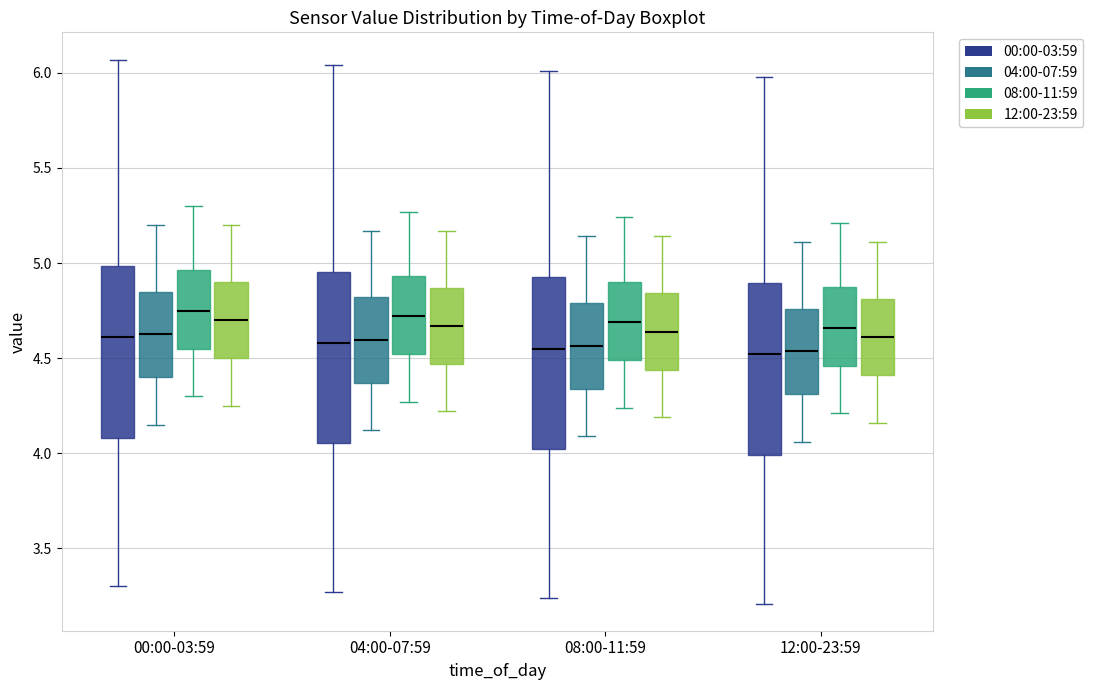

Reading left to right, read every box against the y-axis: the position of its median line, the range the box covers, and the ends of its whiskers. The values are not printed on the chart, so give them approximately, as read against the axis.

00:00-03:59 (00:00-03:59): median 4.60, box 4.10 to 5.00, whiskers 3.30 to 6.05
00:00-03:59 (04:00-07:59): median 4.65, box 4.40 to 4.85, whiskers 4.15 to 5.20
00:00-03:59 (08:00-11:59): median 4.75, box 4.55 to 4.95, whiskers 4.30 to 5.30
00:00-03:59 (12:00-23:59): median 4.70, box 4.50 to 4.90, whiskers 4.25 to 5.20
04:00-07:59 (00:00-03:59): median 4.60, box 4.05 to 4.95, whiskers 3.25 to 6.05
04:00-07:59 (04:00-07:59): median 4.60, box 4.35 to 4.80, whiskers 4.10 to 5.15
04:00-07:59 (08:00-11:59): median 4.70, box 4.50 to 4.95, whiskers 4.25 to 5.25
04:00-07:59 (12:00-23:59): median 4.65, box 4.45 to 4.85, whiskers 4.20 to 5.15
08:00-11:59 (00:00-03:59): median 4.55, box 4.00 to 4.95, whiskers 3.25 to 6.00
08:00-11:59 (04:00-07:59): median 4.55, box 4.35 to 4.80, whiskers 4.10 to 5.15
08:00-11:59 (08:00-11:59): median 4.70, box 4.50 to 4.90, whiskers 4.25 to 5.25
08:00-11:59 (12:00-23:59): median 4.65, box 4.45 to 4.85, whiskers 4.20 to 5.15
12:00-23:59 (00:00-03:59): median 4.50, box 4.00 to 4.90, whiskers 3.20 to 6.00
12:00-23:59 (04:00-07:59): median 4.55, box 4.30 to 4.75, whiskers 4.05 to 5.10
12:00-23:59 (08:00-11:59): median 4.65, box 4.45 to 4.85, whiskers 4.20 to 5.20
12:00-23:59 (12:00-23:59): median 4.60, box 4.40 to 4.80, whiskers 4.15 to 5.10